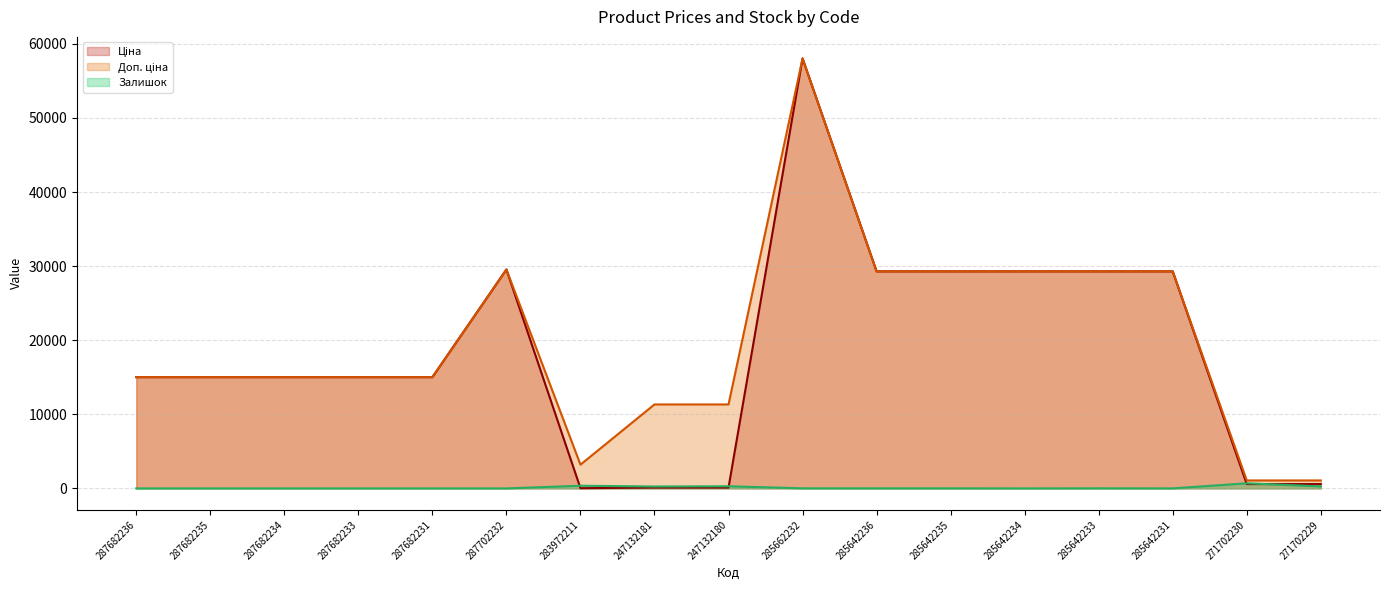

What is the total value across all series at 285642235?

58600.8